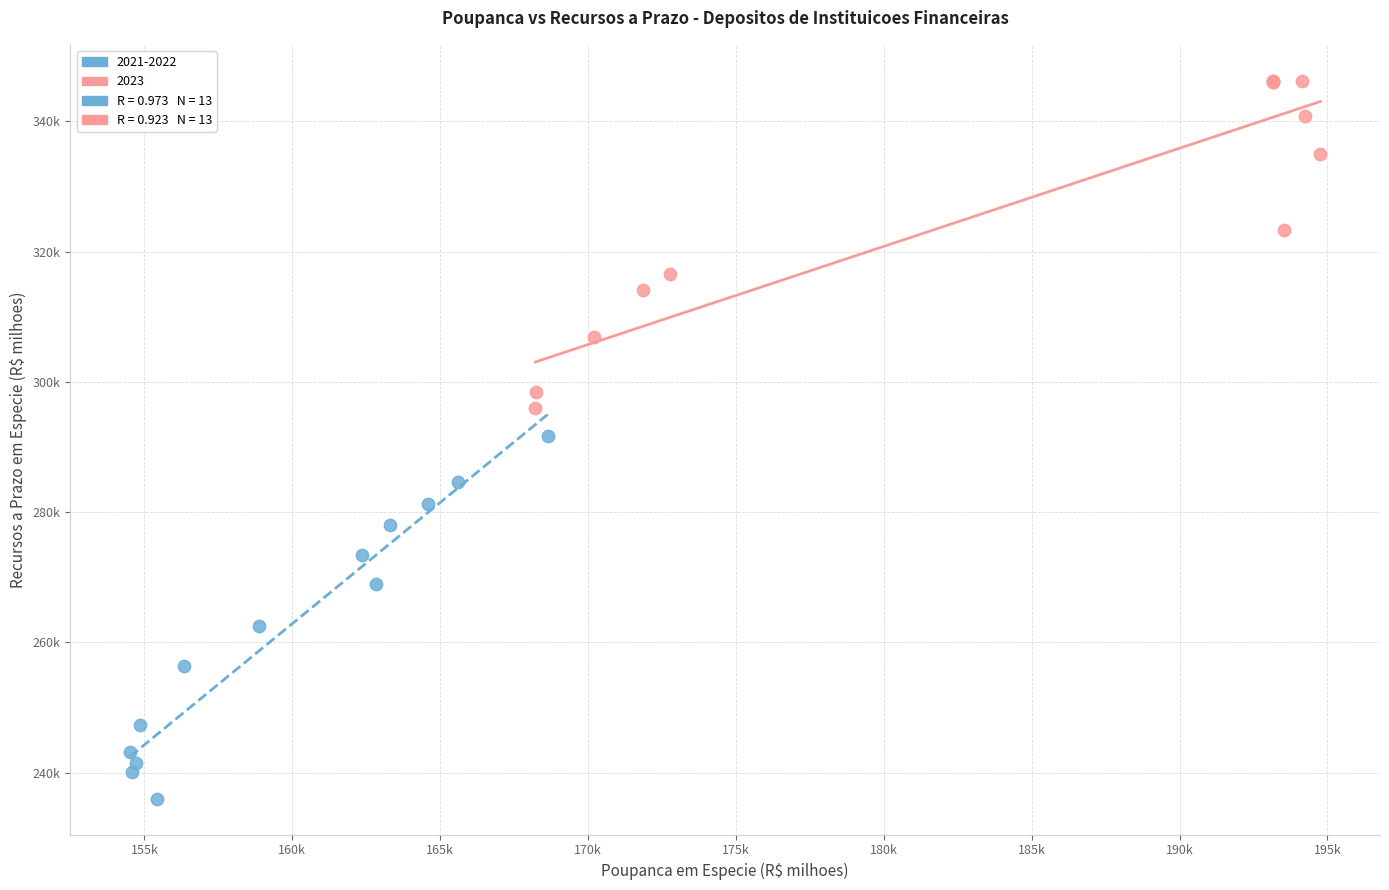

Which series has the largest Y range (max minus min)?

2021-2022